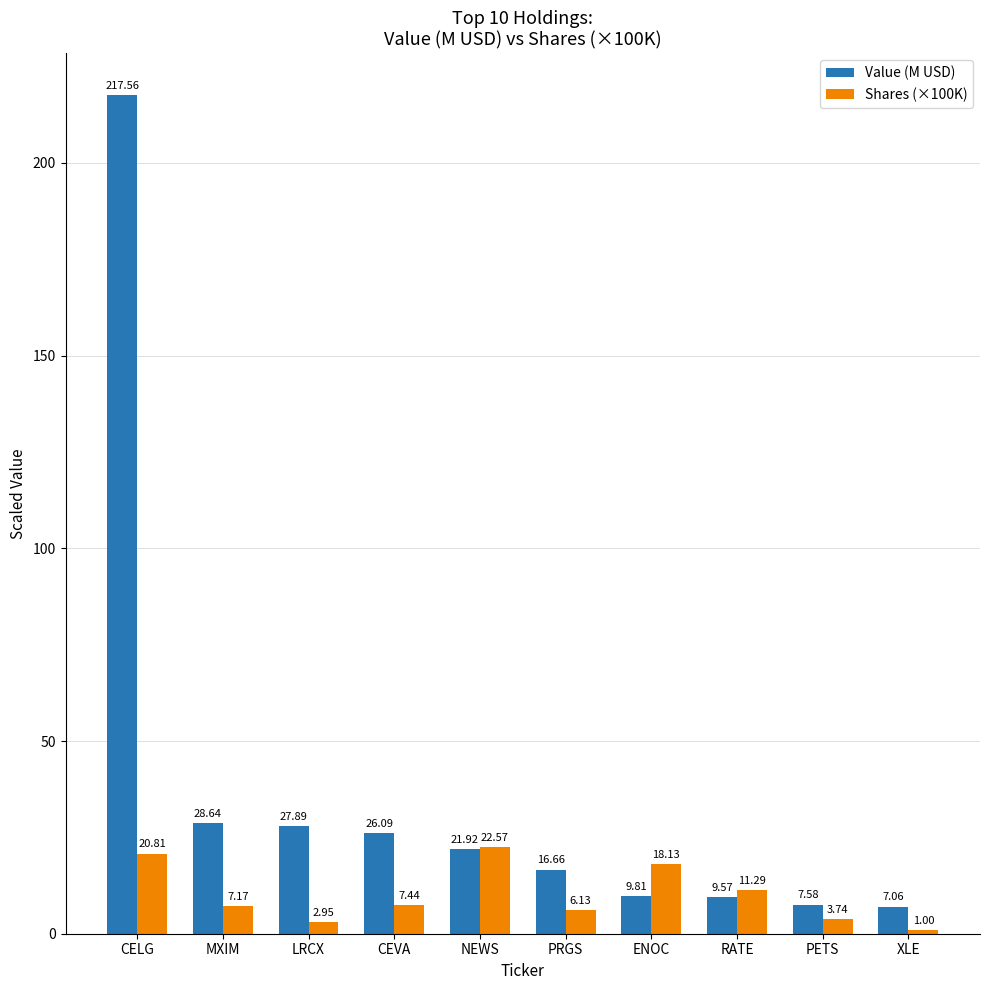

What position from the left is LRCX?

3